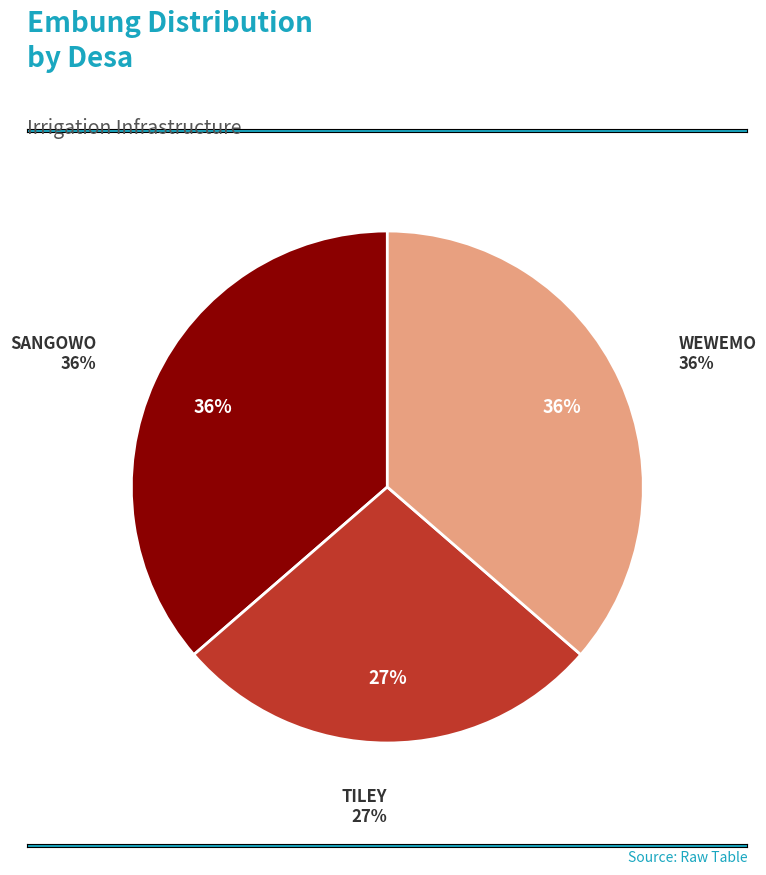

Which has a higher value, TILEY or SANGOWO?

SANGOWO